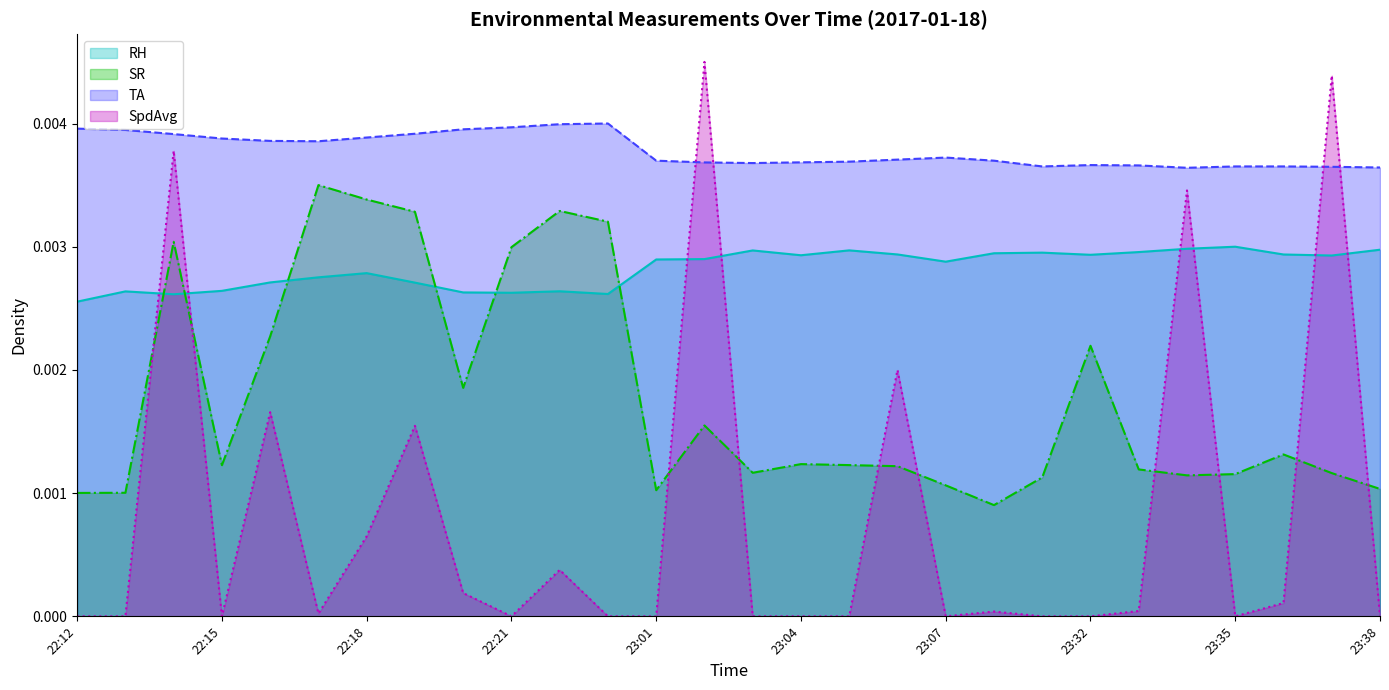

How many series are shown in this chart?

4